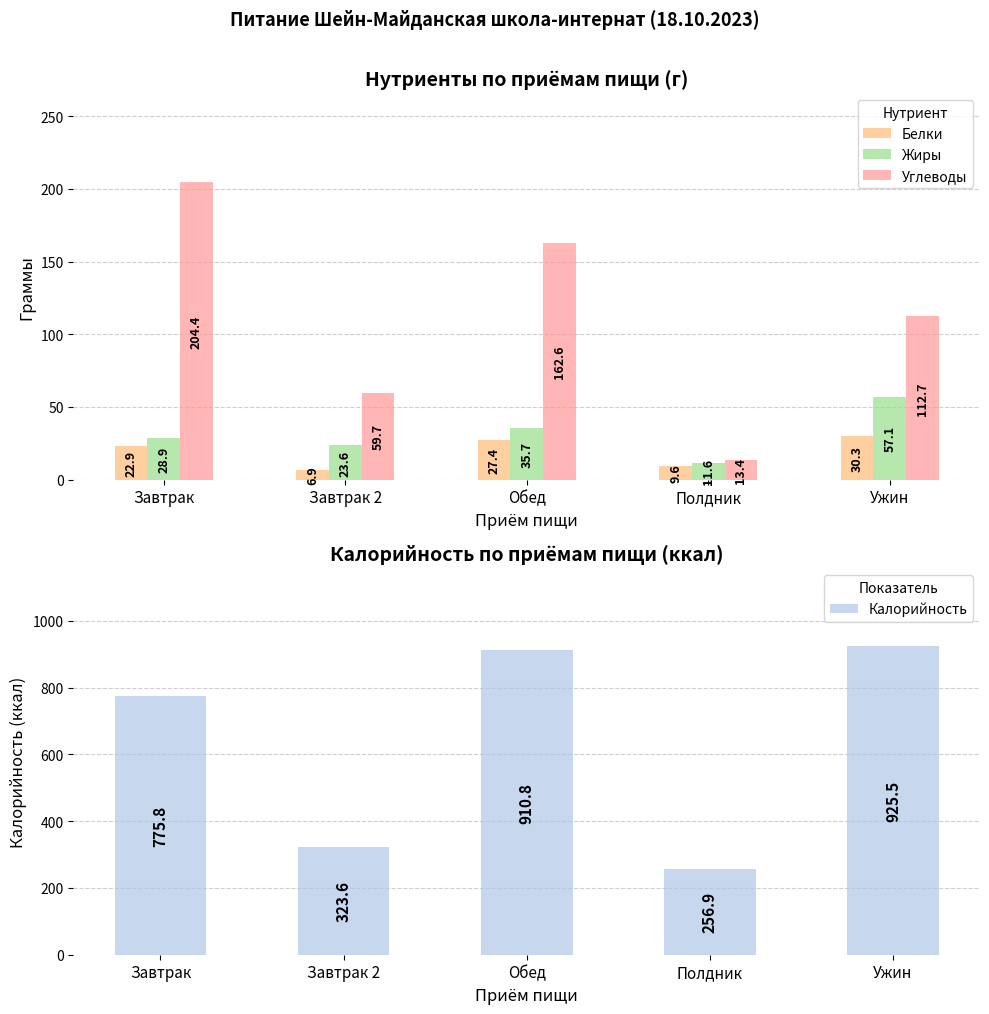

What is the difference between the second highest and minimum values in the Углеводы series?

149.2